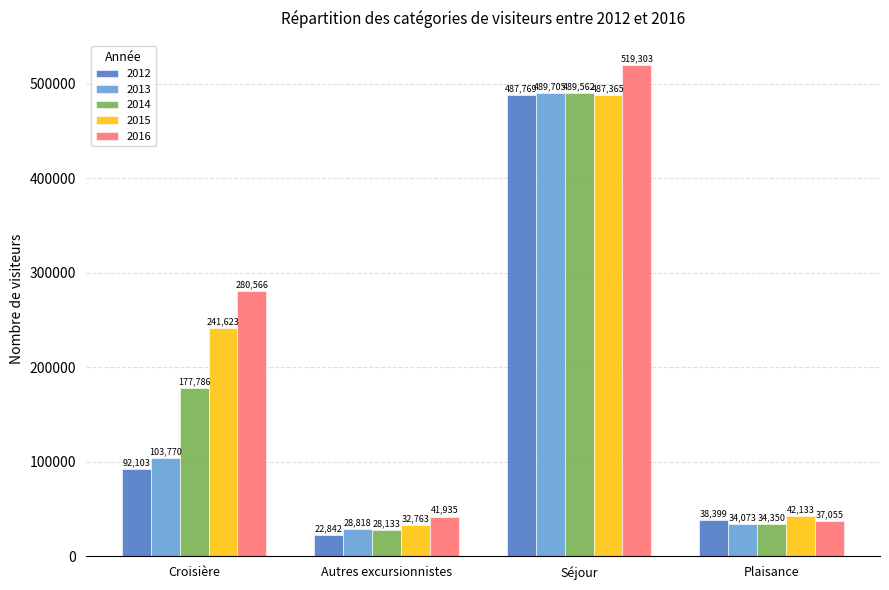

Is the value of 2012 at Séjour greater than the value of 2016 at Croisière?

Yes